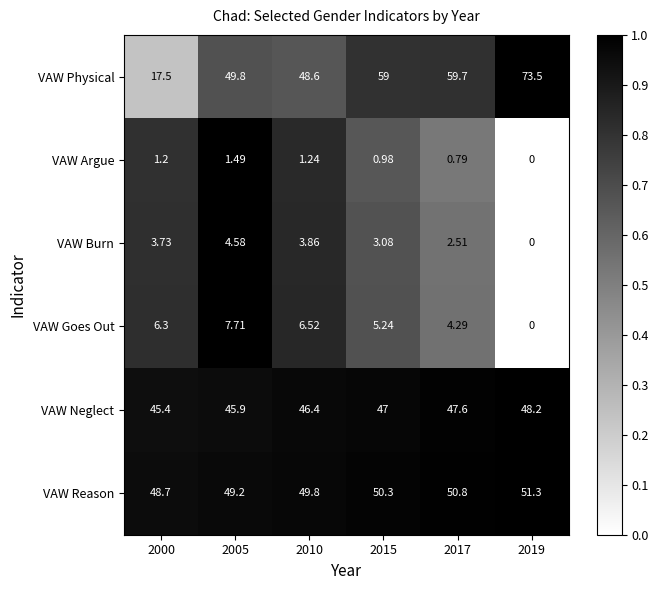

Is the value of VAW Neglect at 2005 greater than the value of VAW Burn at 2000?

Yes